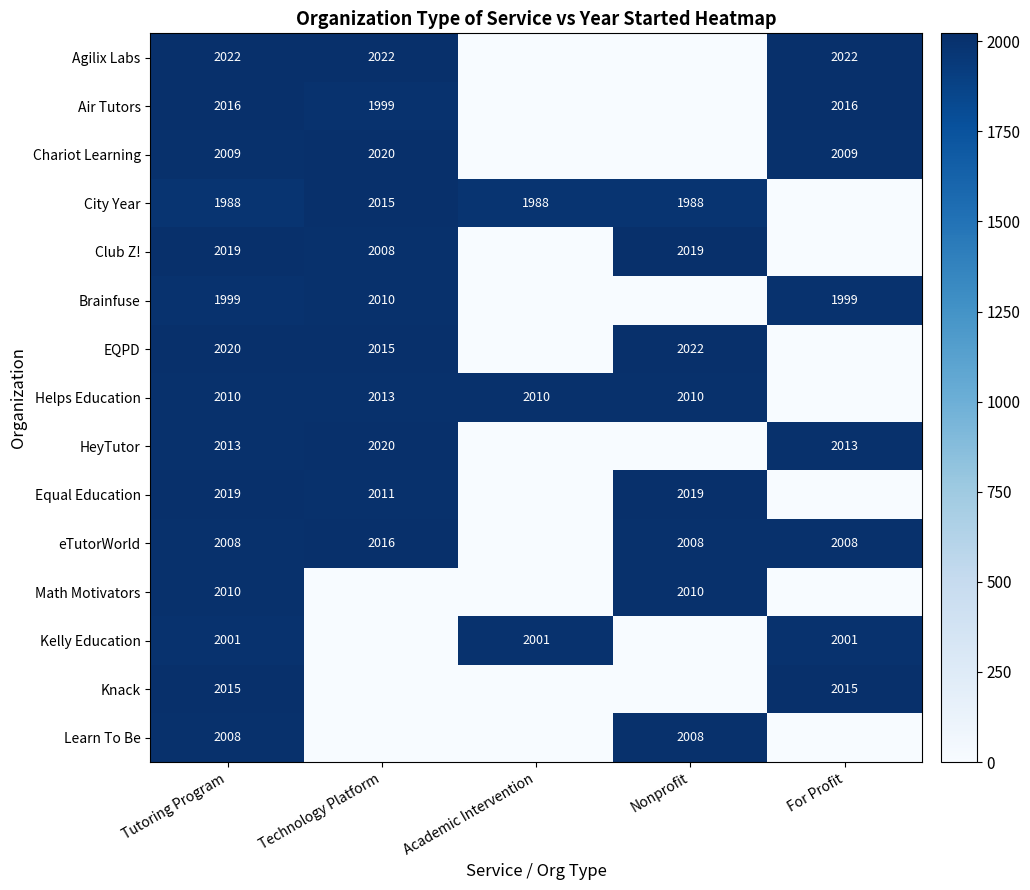

At which category is the sum across all series the highest?

Tutoring Program